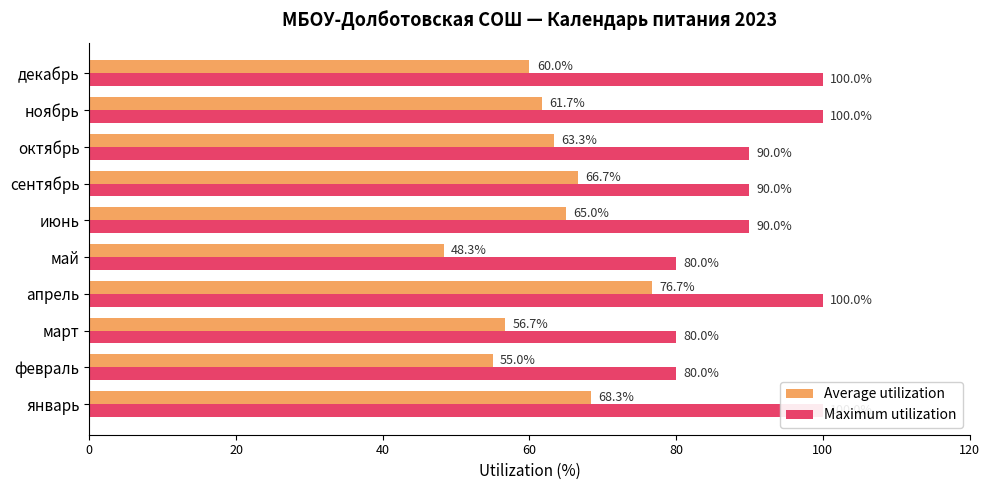

What is the approximate value of Average utilization at декабрь?

60.0